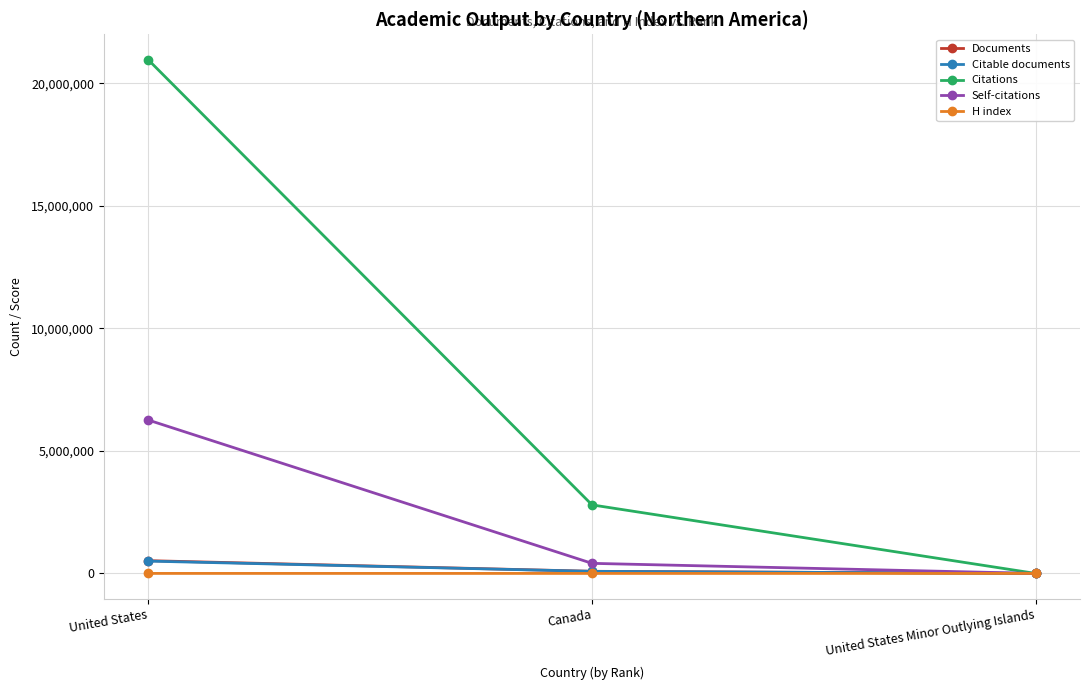

What is the label of the 2nd point from the right?

Canada